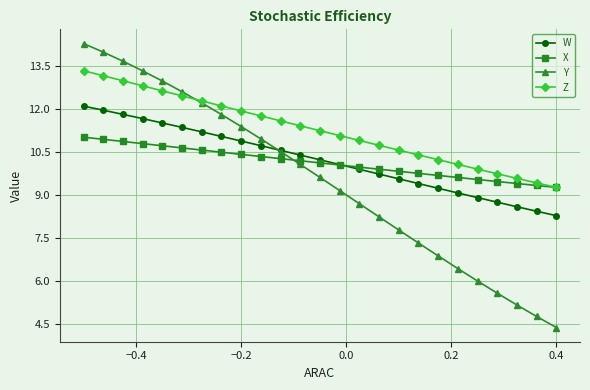

How many data points in Z are less than 11?

11